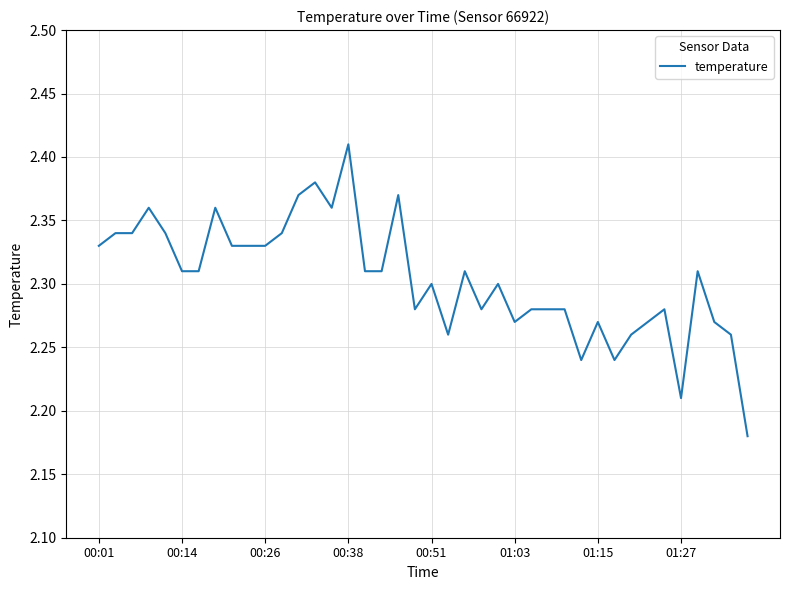

Which label corresponds to the largest value in the chart?

00:38